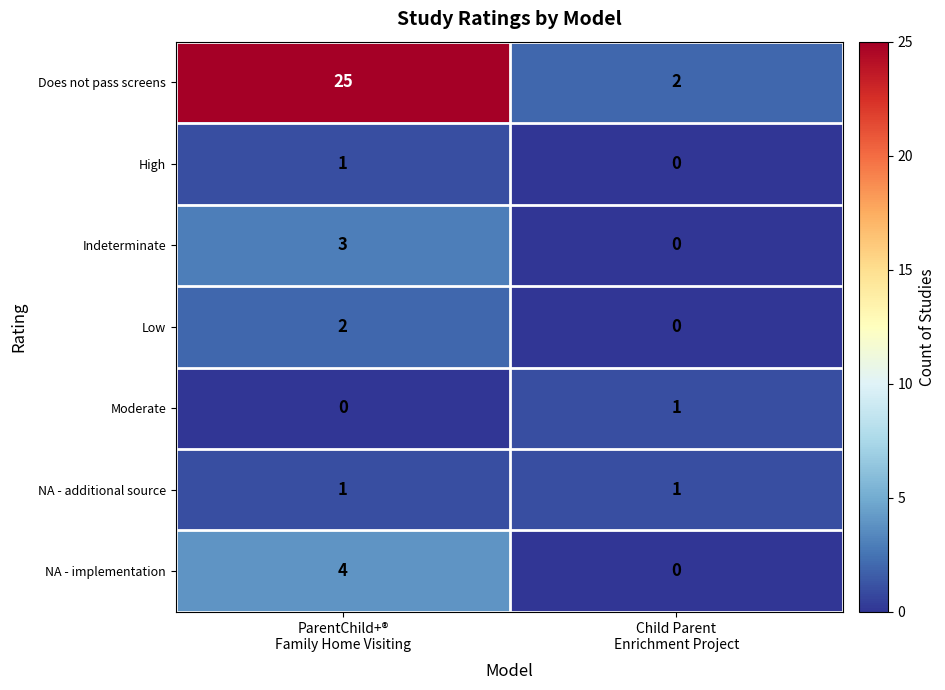

Which series has the largest range (max minus min)?

Does not pass screens